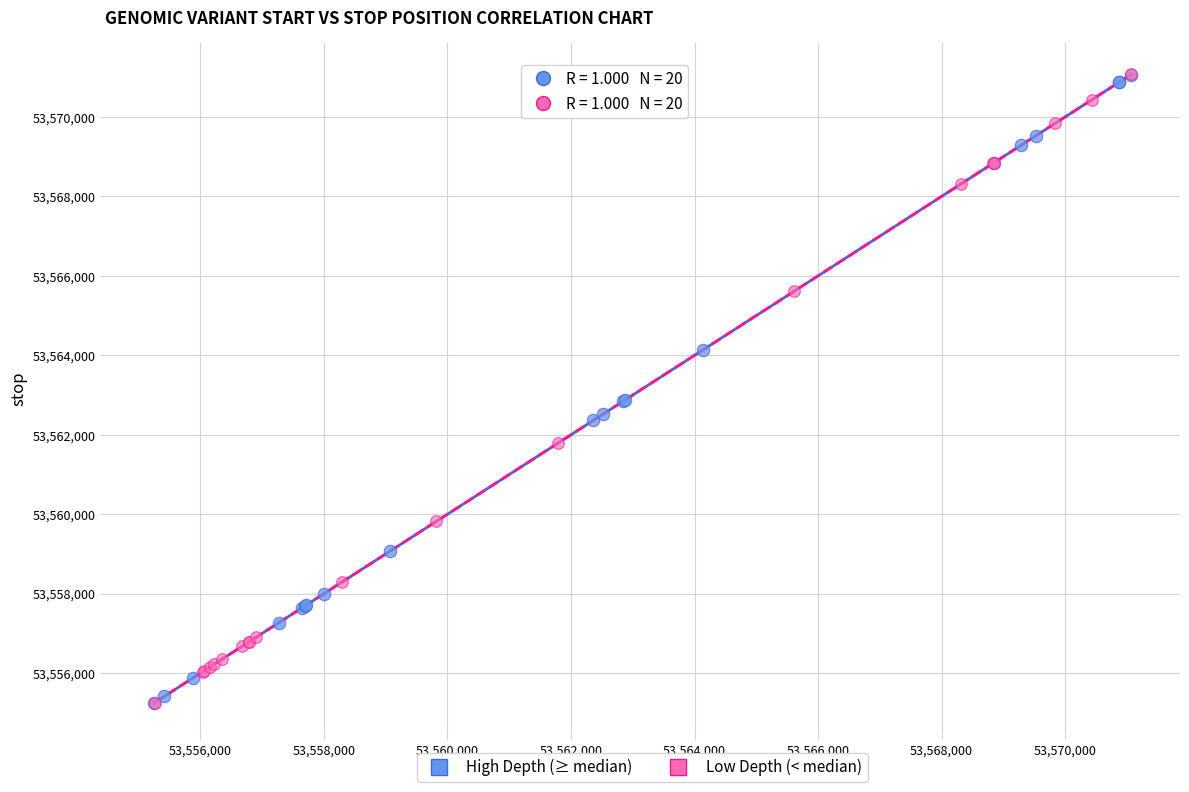

Which series has the widest spread of Y values?

High Depth (≥ median)